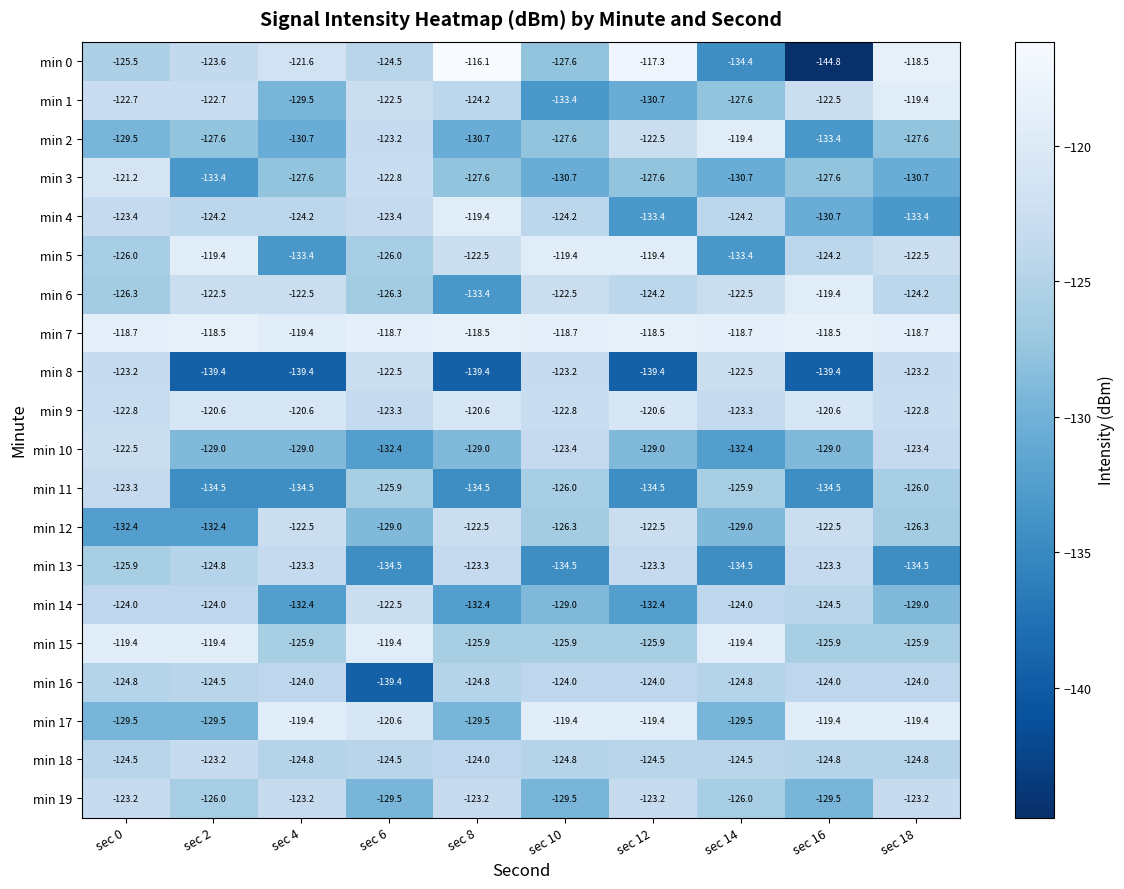

Which category has the lowest value across all series?

sec 16